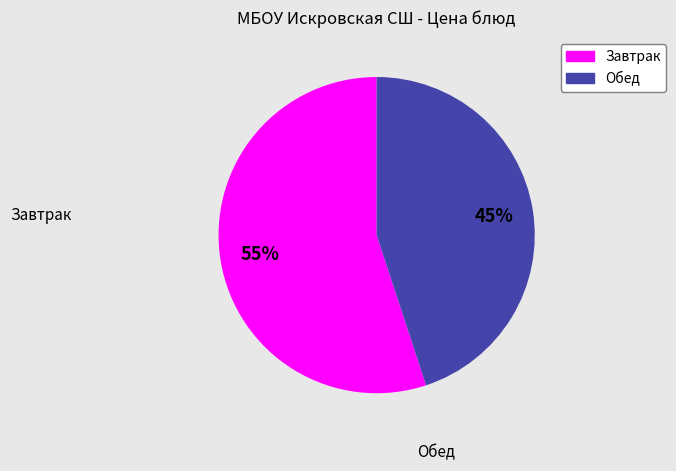

To the nearest percent, what portion does Завтрак represent?

55%